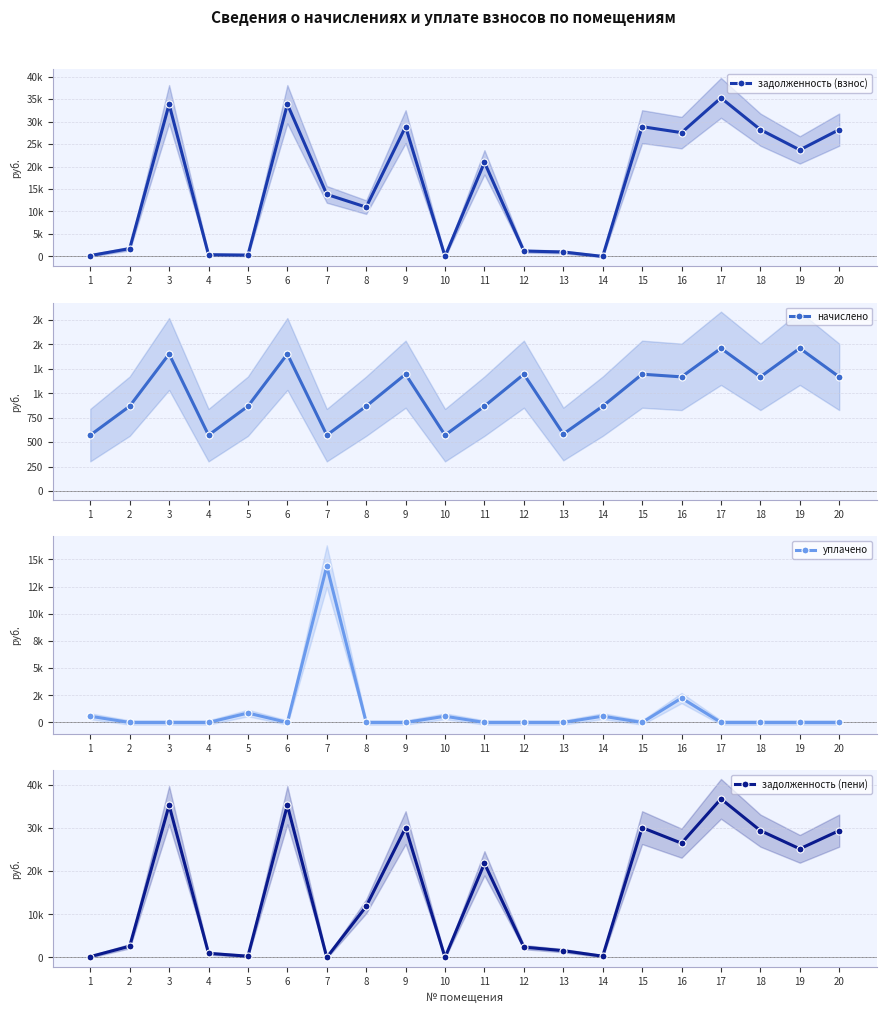

The начислено series shows 2505.0 at 3. True or false?

False